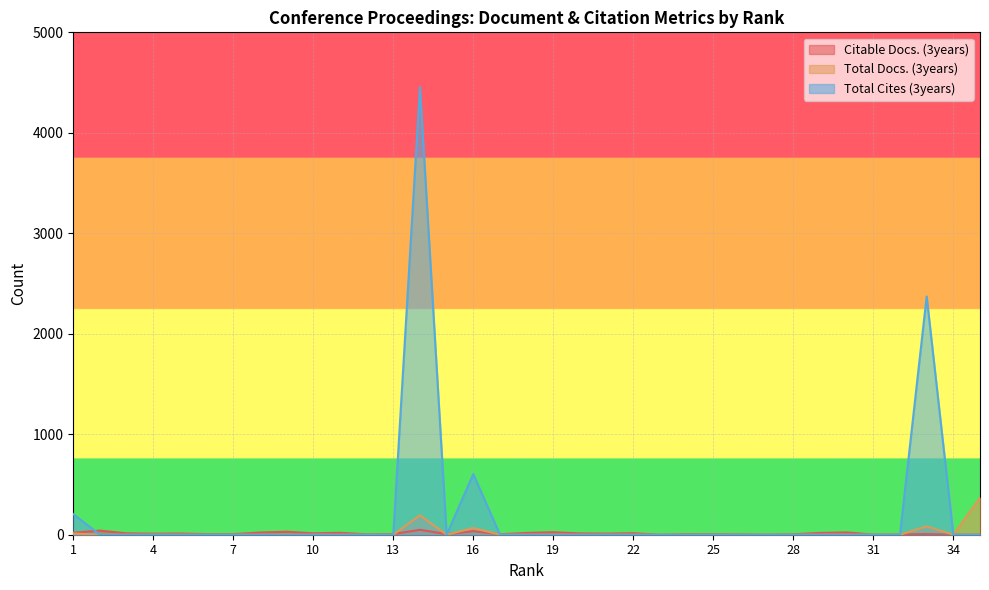

What is the difference between the Citable Docs. (3years) values at 21 and 13?

4